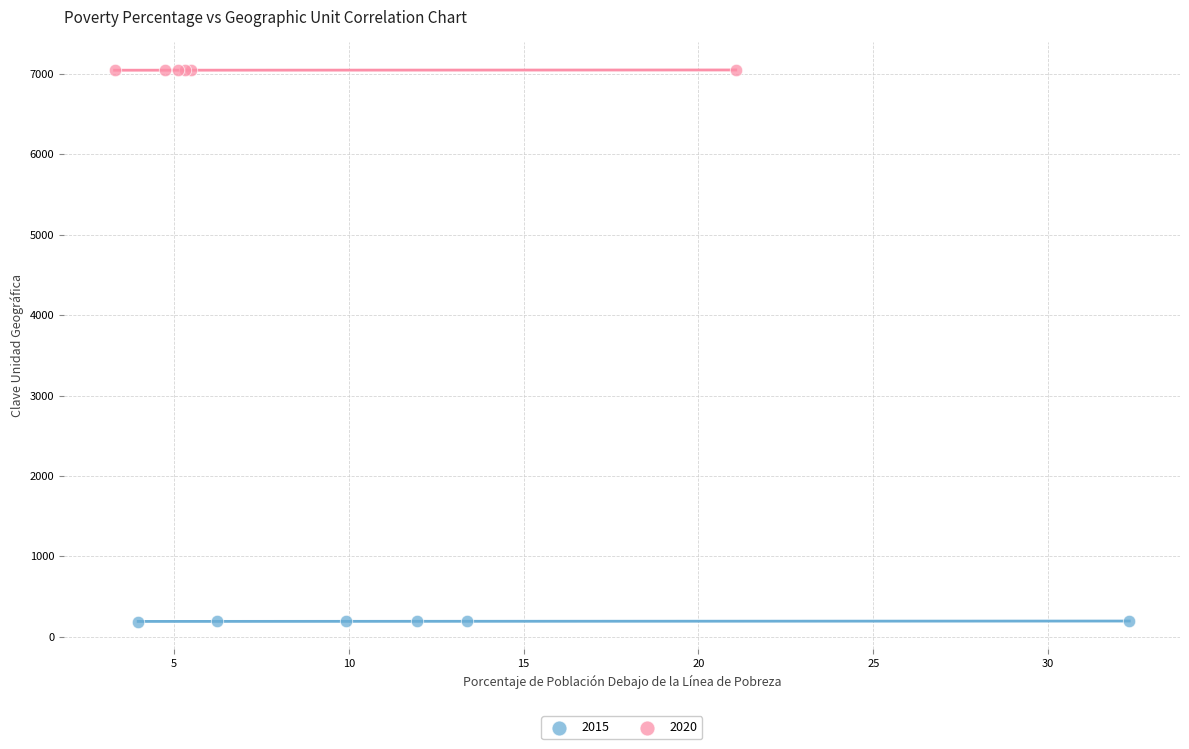

Which series contains the lowest Y value?

2015